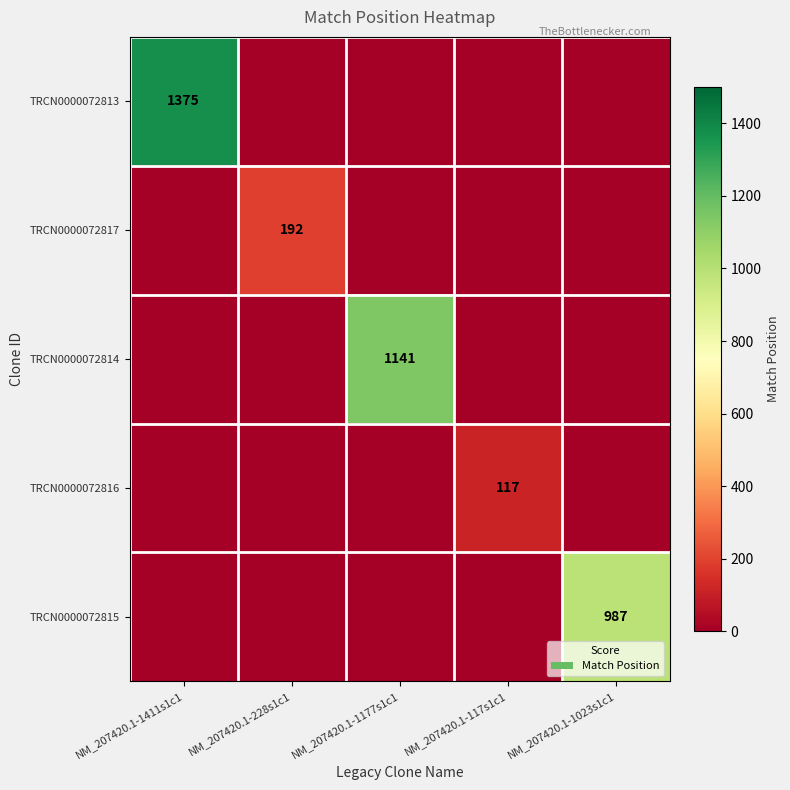

Which series has the widest spread of values?

TRCN0000072813